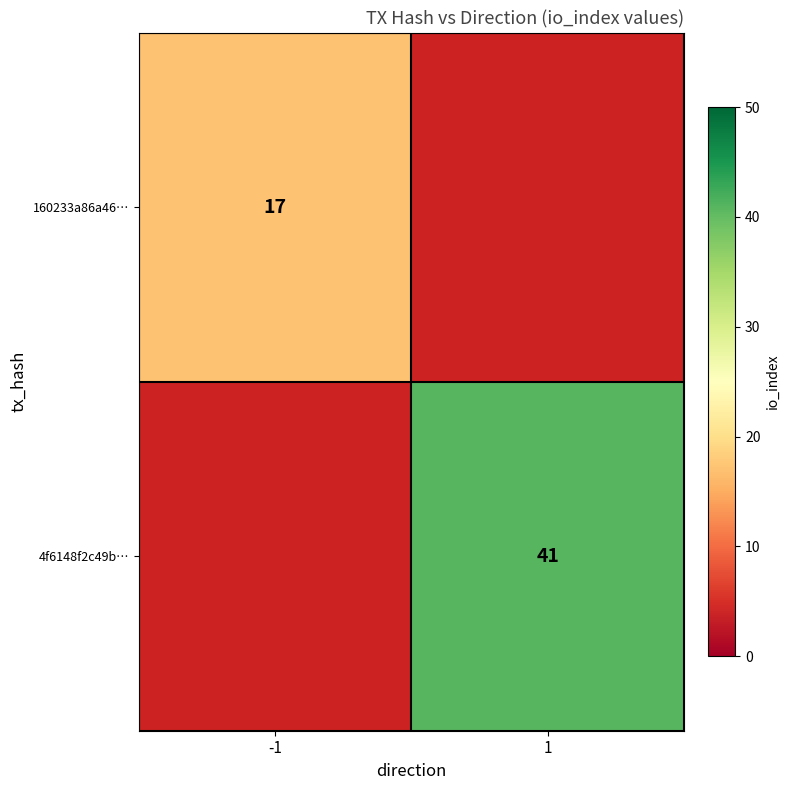

At how many categories does at least one series exceed 24?

1